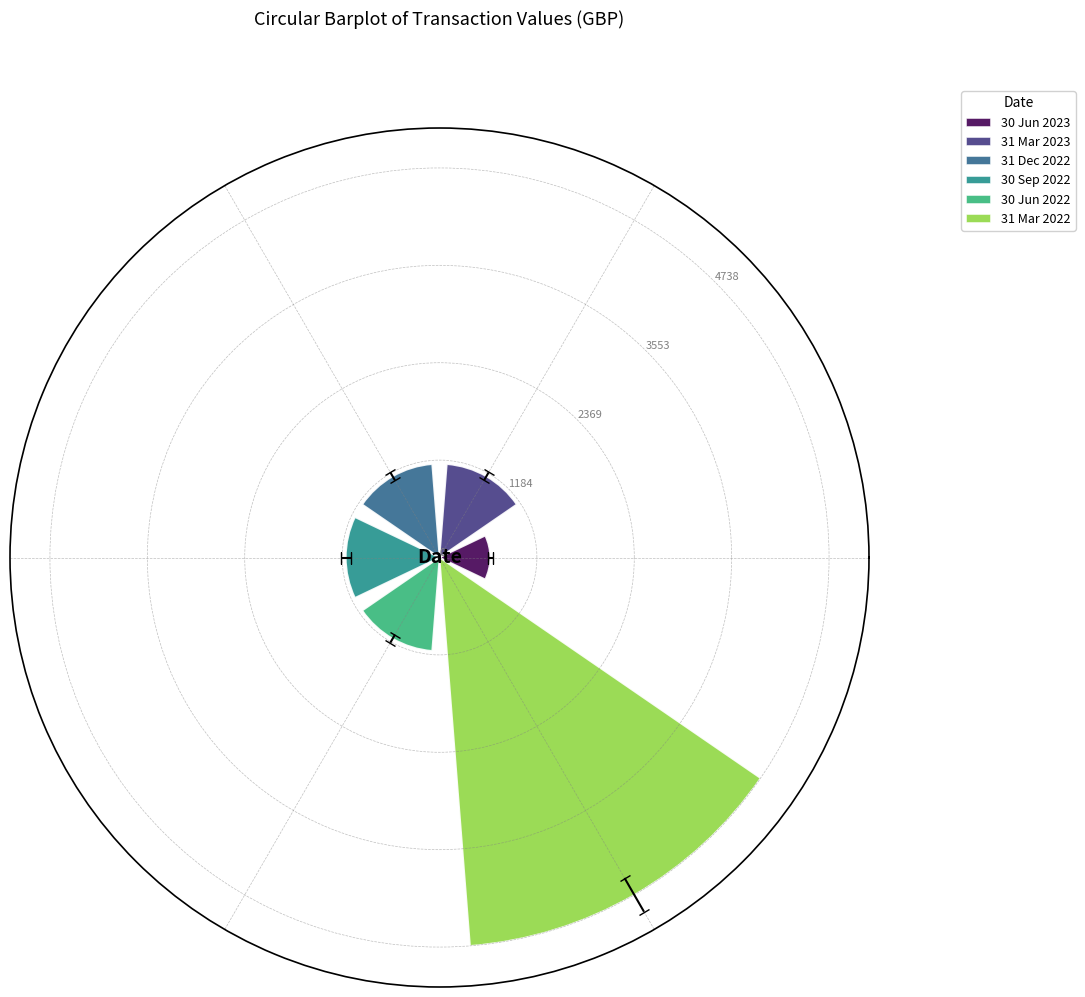

What is the minimum value shown in the chart?

616.0